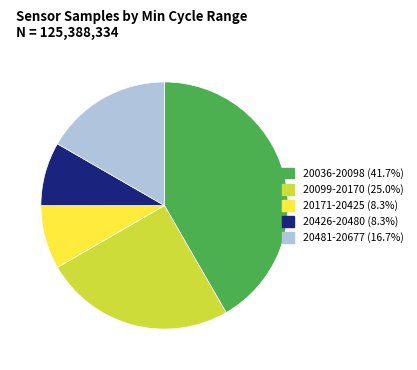

Does any single category account for the majority?

No